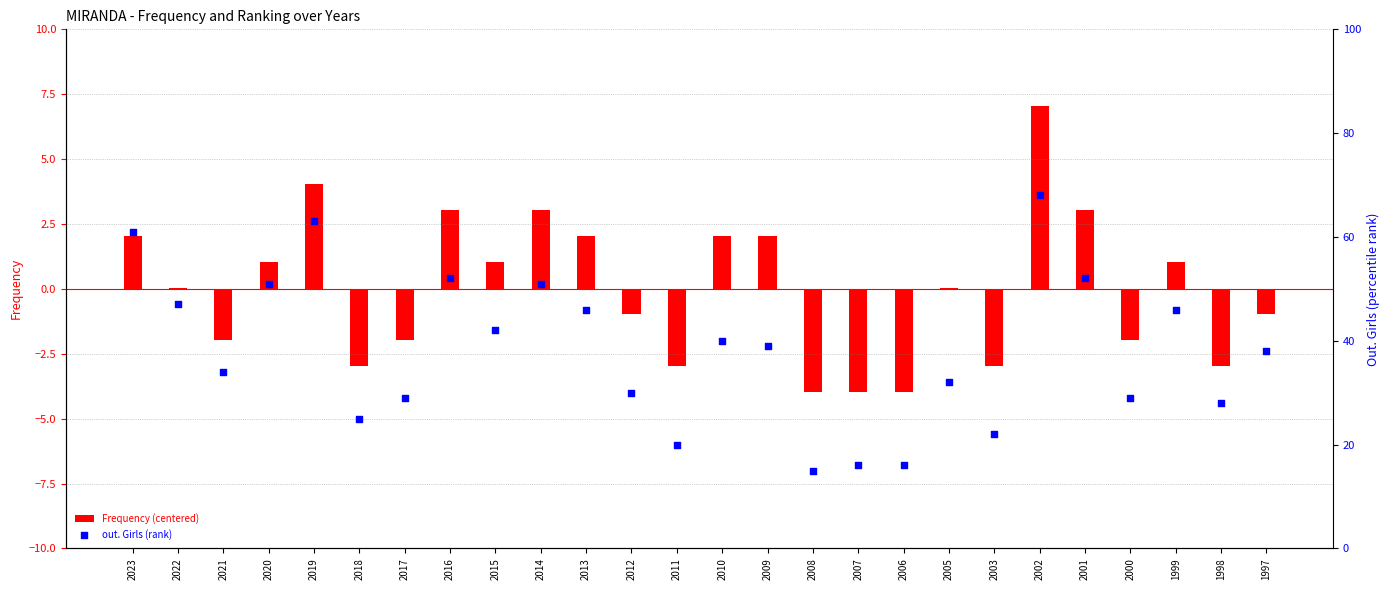

At how many categories does at least one series exceed 56?

3